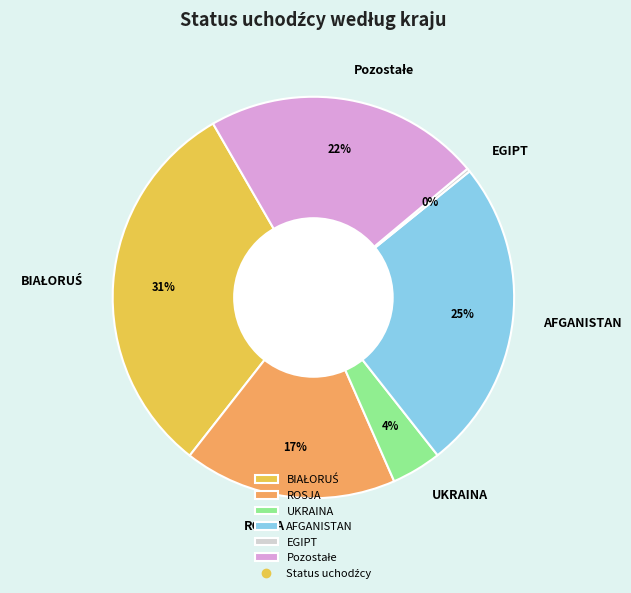

Is there any slice that represents more than half of the pie?

No